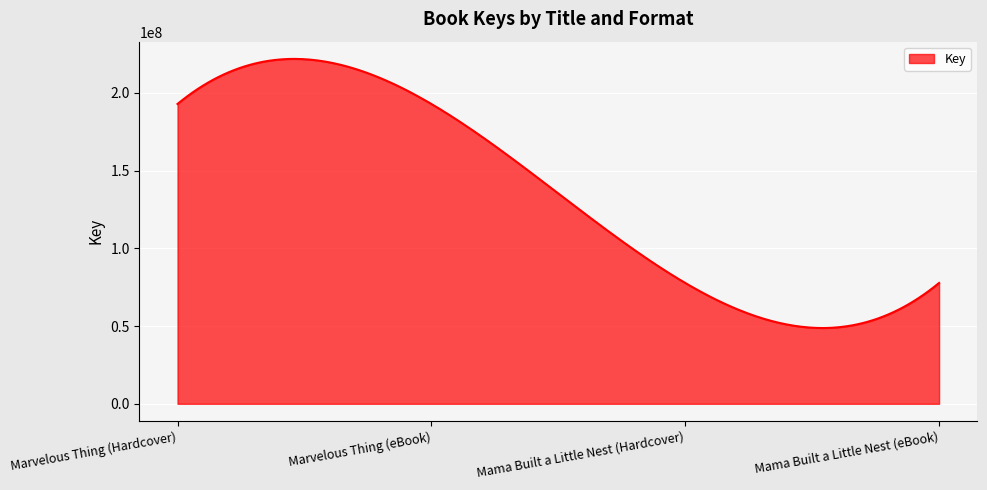

What is the difference between the maximum and minimum values?

173094848.6